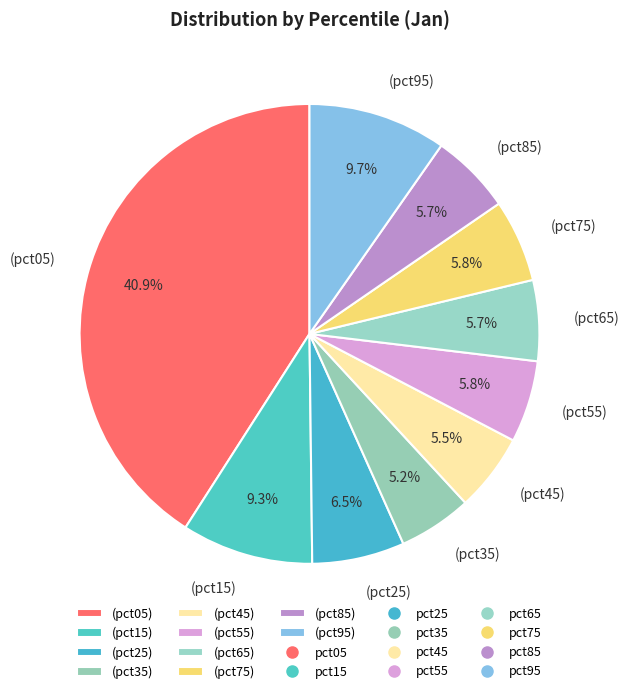

Between (pct95) and (pct05), which is larger?

(pct05)